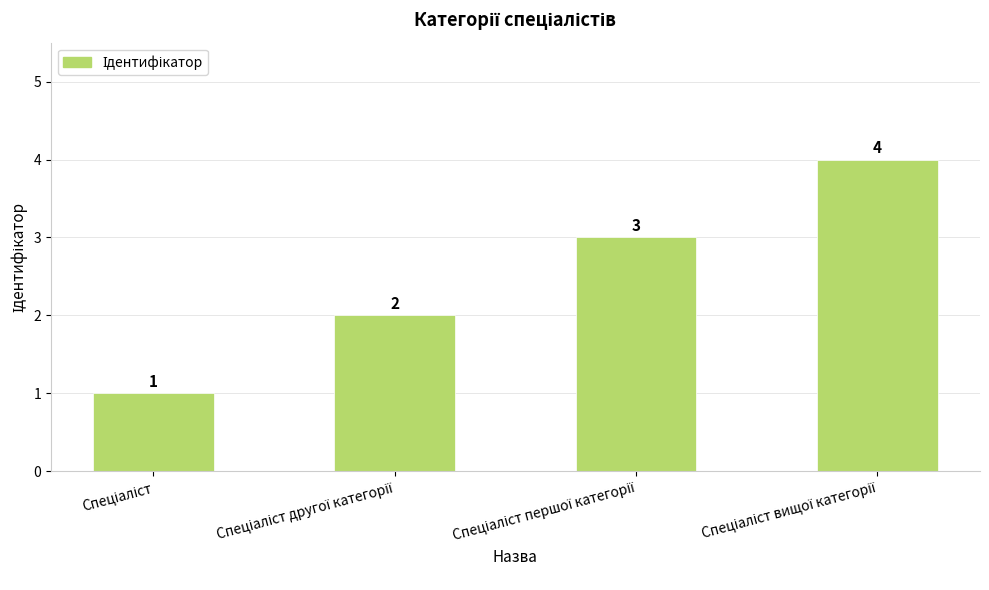

What is the sum of all values?

10